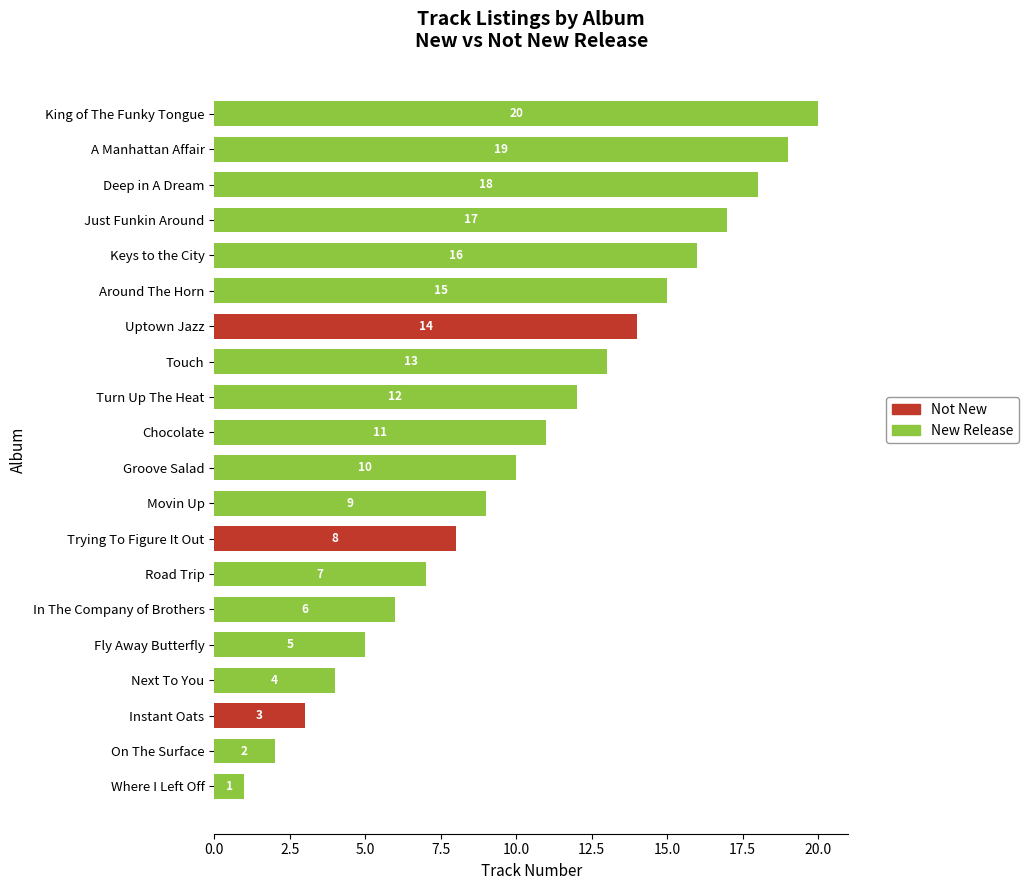

What is the highest value of the New Release series?

20